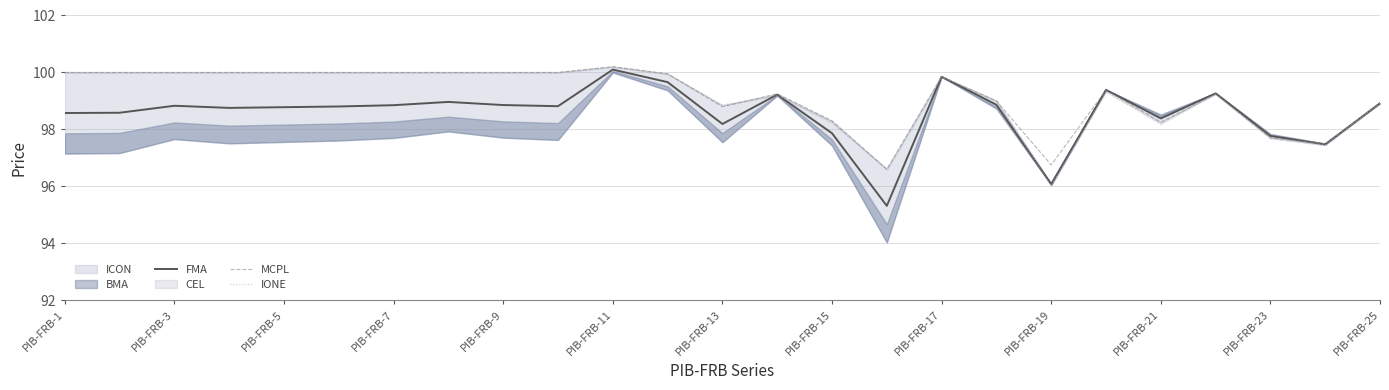

Where does the FMA series first go above 98?

PIB-FRB-1